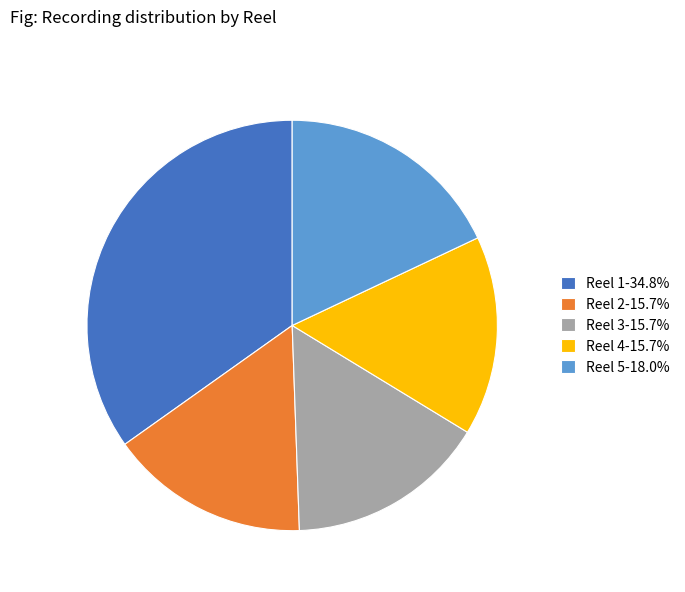

Do Reel 5-18.0% and Reel 2-15.7% together represent more than half of the pie?

No